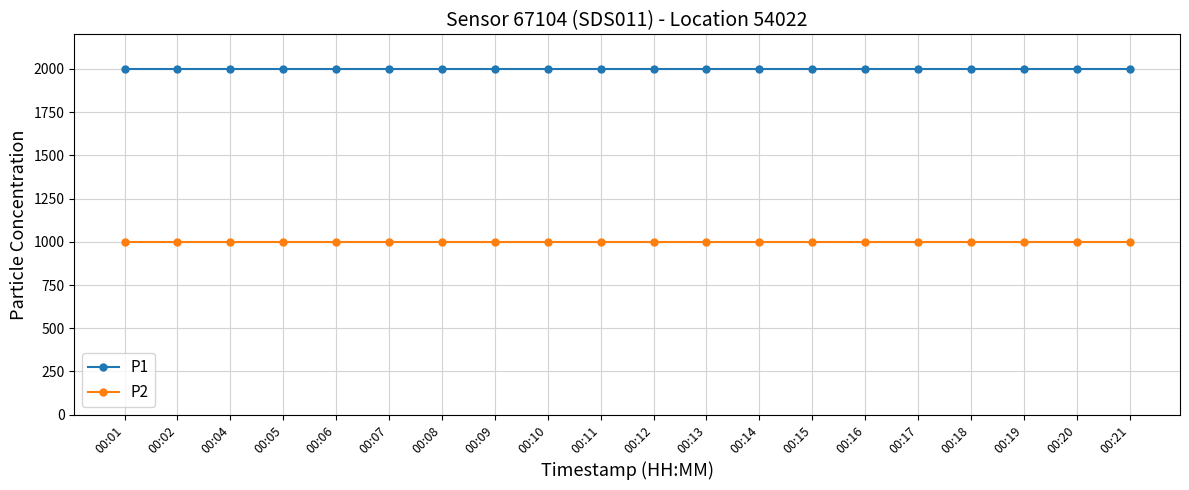

What is the average value of the P2 series?

999.9